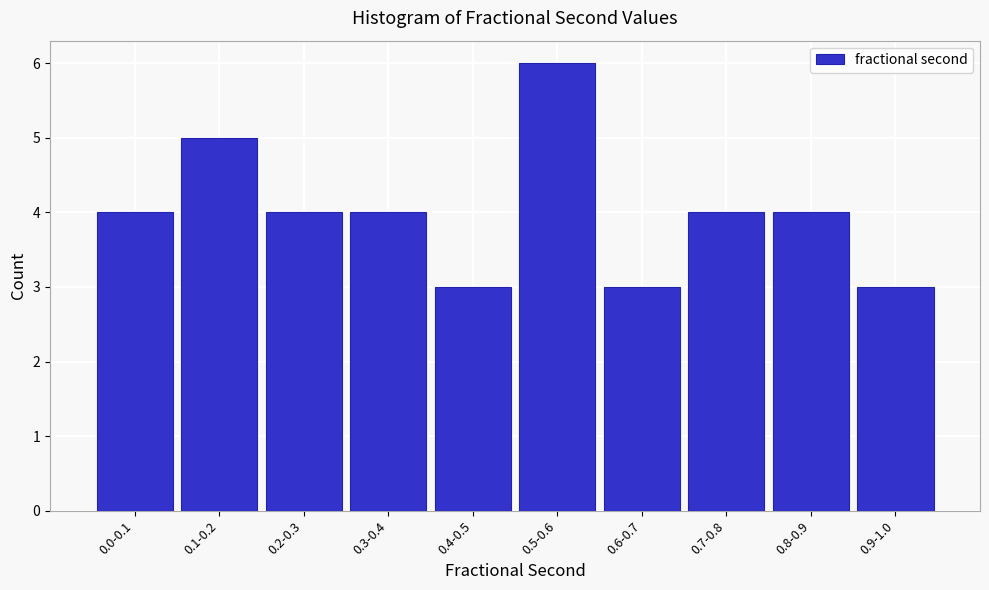

Reading right to left, list all the values displayed in this chart.

3	4	4	3	6	3	4	4	5	4